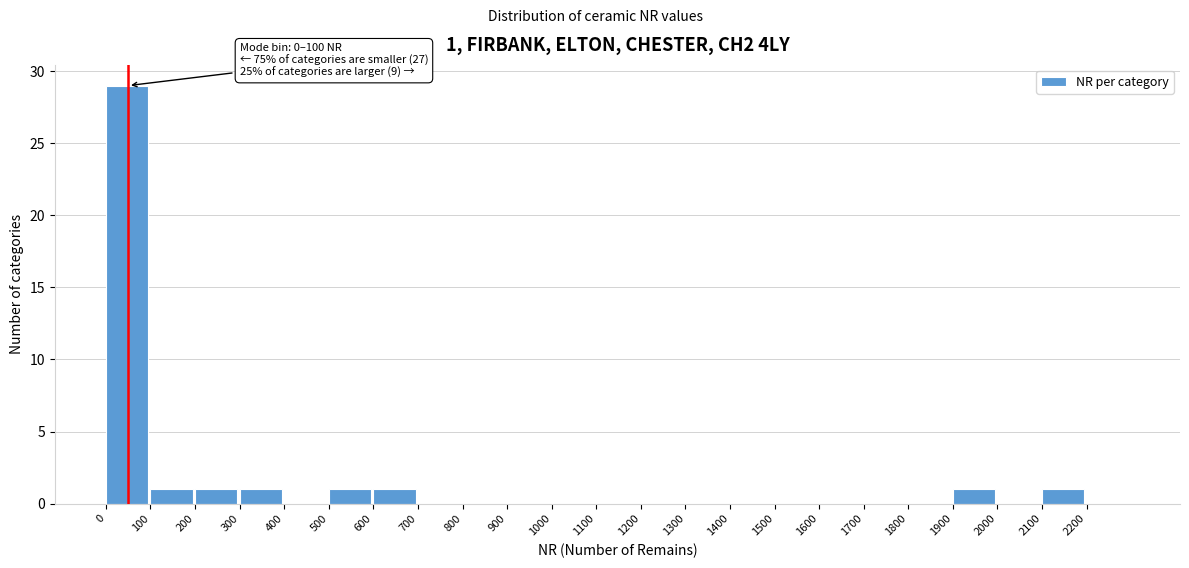

Which range on the x-axis has the tallest bar?

0 to 100